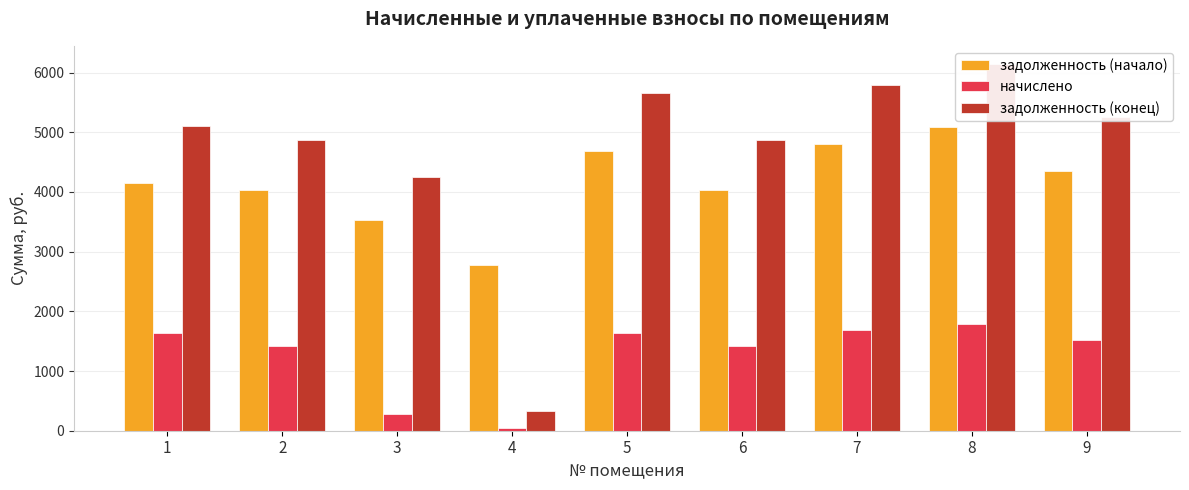

True or false: начислено has a value of 283.3 at 3.

True